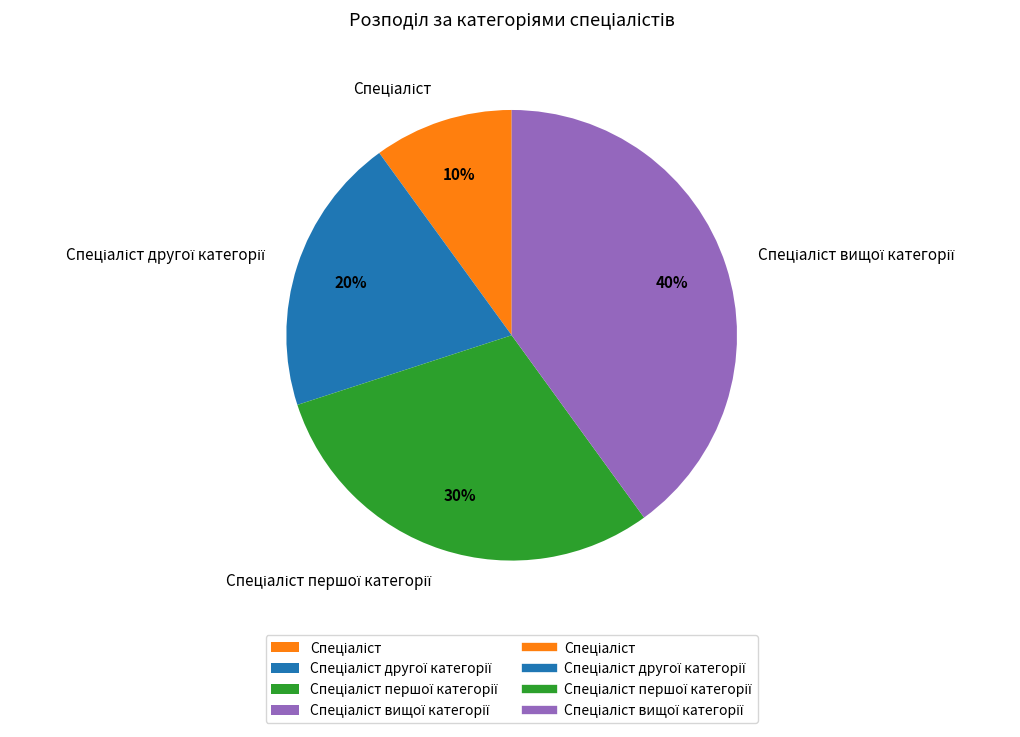

To the nearest percent, what is the average slice percentage?

25%